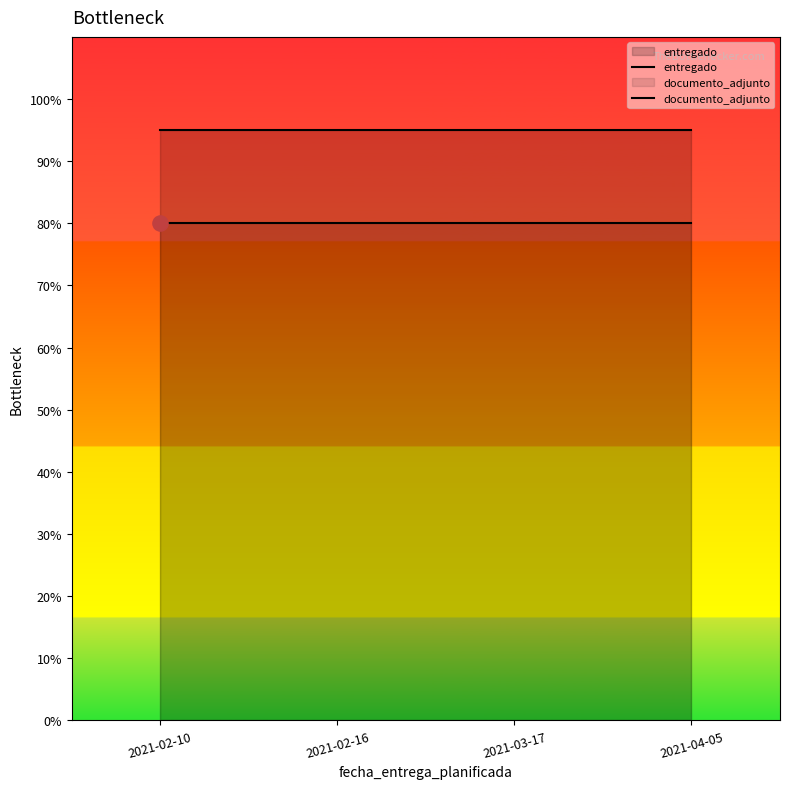

What is the total value across all series at 2021-02-10?

1.8